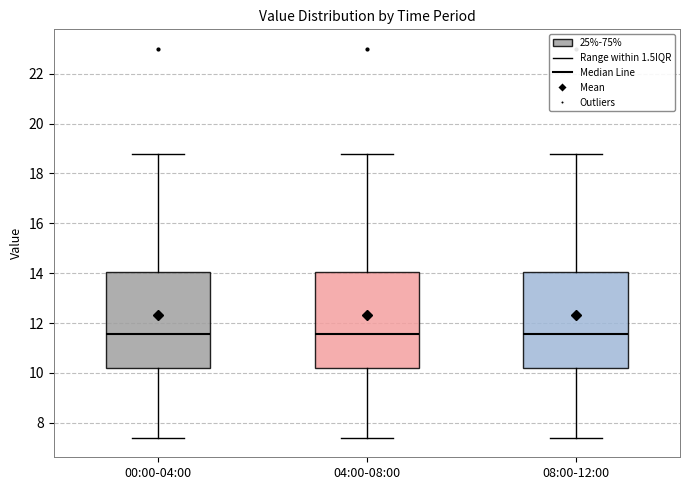

Reading left to right, read every box against the y-axis: the position of its median line, the range the box covers, and the ends of its whiskers. The values are not printed on the chart, so give them approximately, as read against the axis.

00:00-04:00: median 11.6, box 10.2 to 14.0, whiskers 7.4 to 18.8
04:00-08:00: median 11.6, box 10.2 to 14.0, whiskers 7.4 to 18.8
08:00-12:00: median 11.6, box 10.2 to 14.0, whiskers 7.4 to 18.8